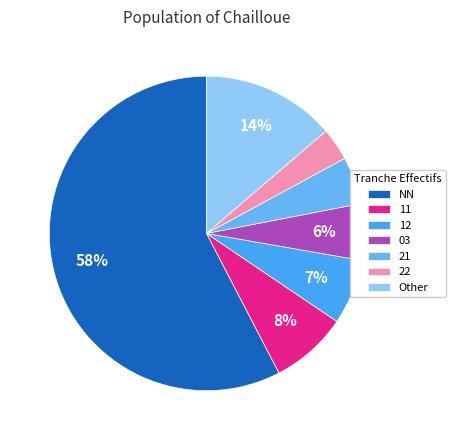

Is there any slice that represents more than half of the pie?

Yes